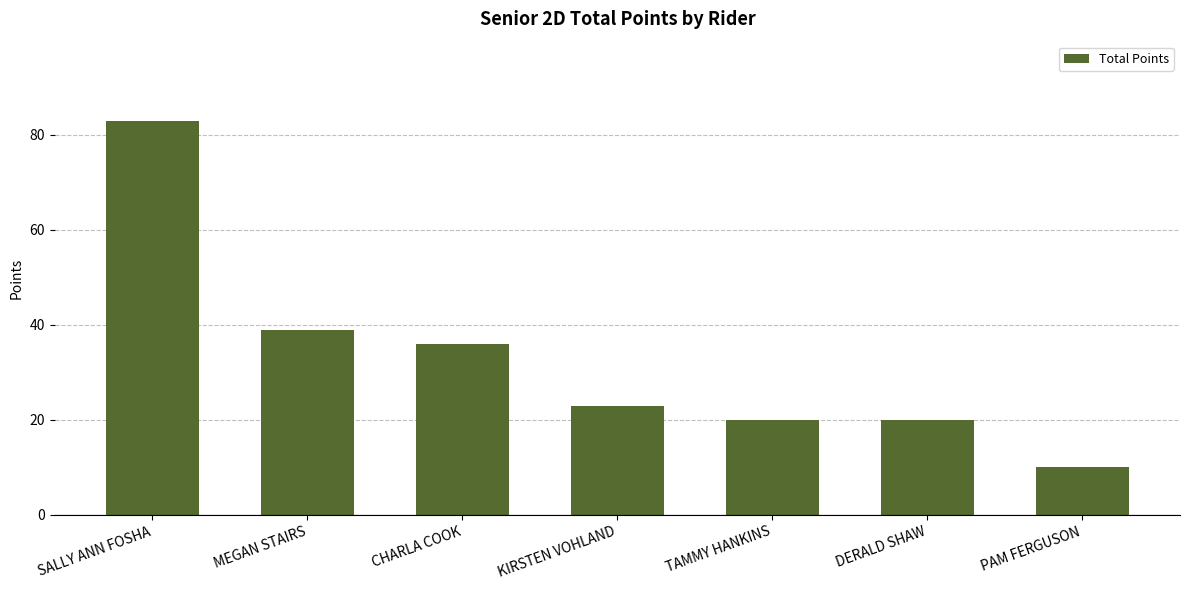

Between TAMMY HANKINS and MEGAN STAIRS, which is larger?

MEGAN STAIRS